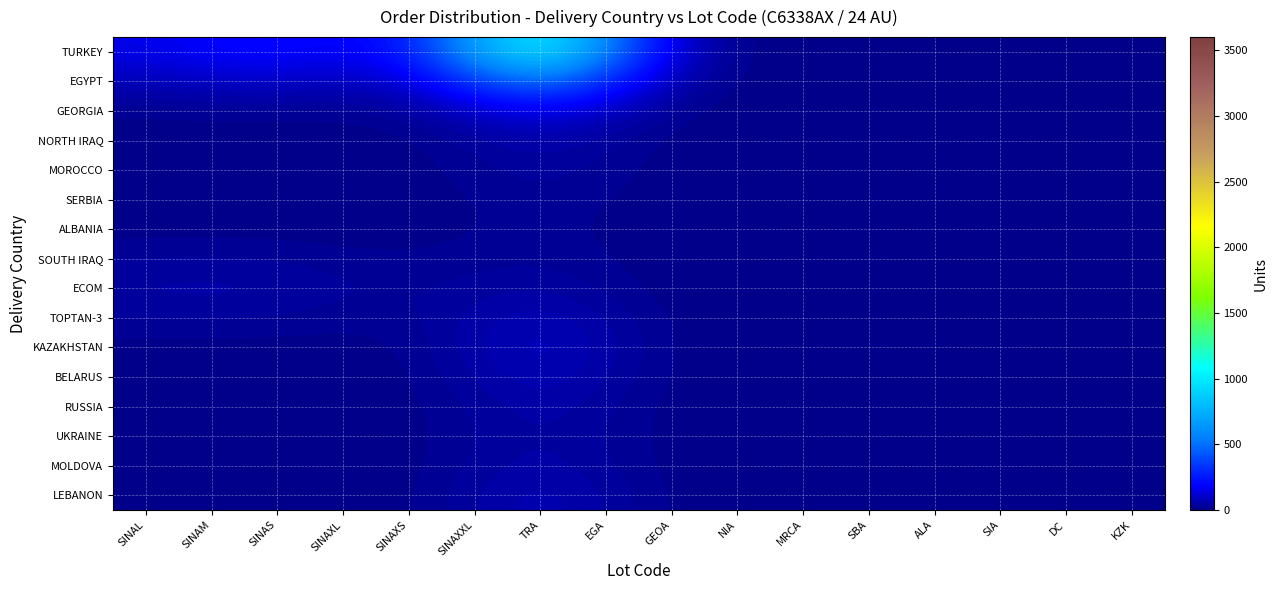

At which category is the sum across all series the highest?

TRA